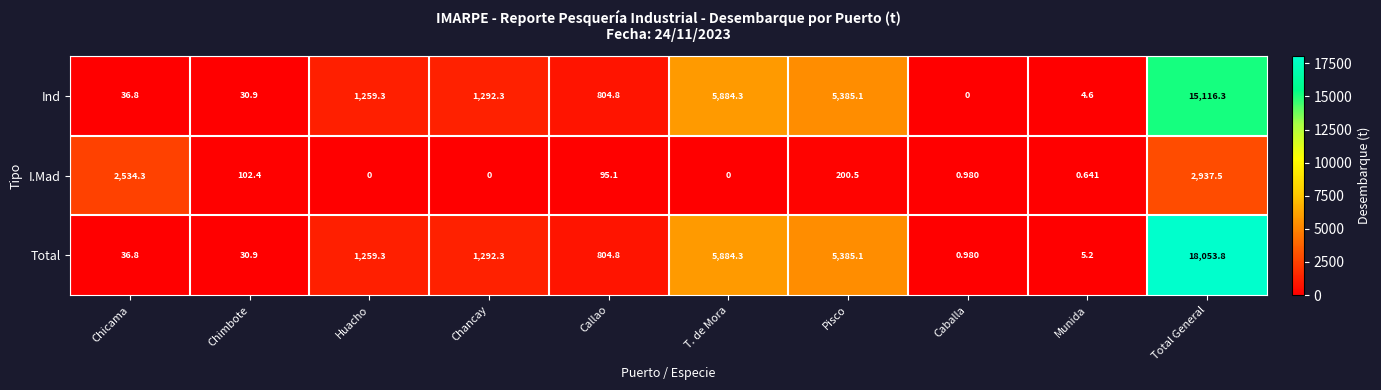

How many data points does each series have?

10